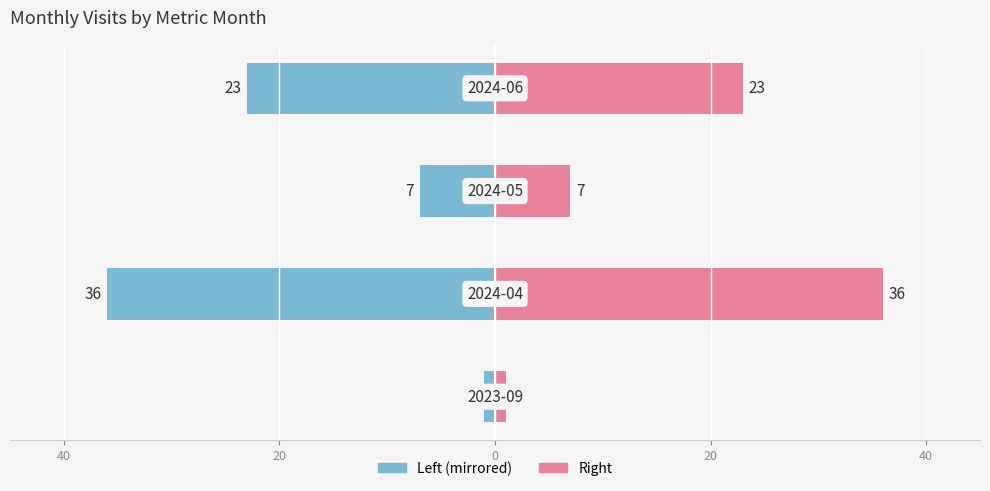

What is the sum of all monthly_visit (left) values?

-67